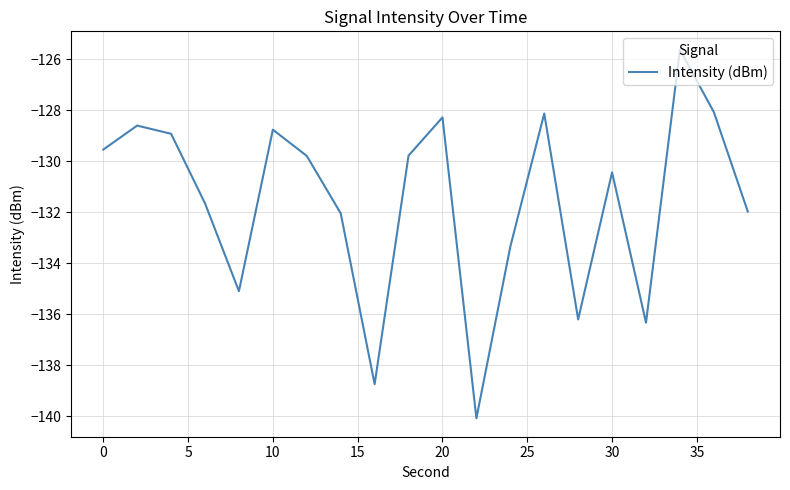

How many series are shown in this chart?

1